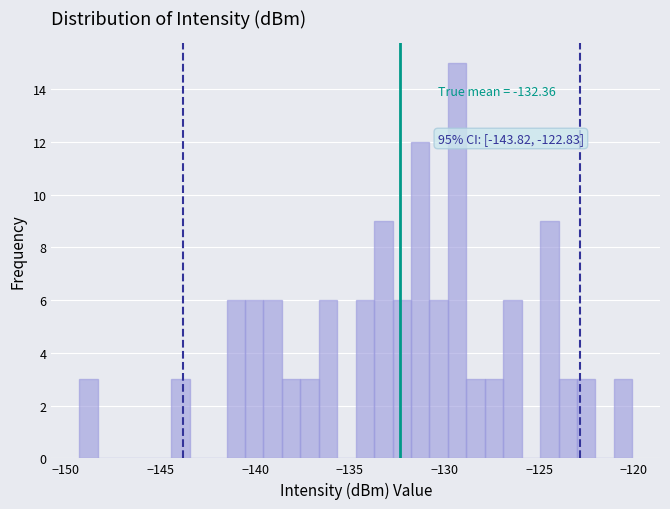

Read against the x-axis, roughly where is the centre of the tallest bar?

-129.5